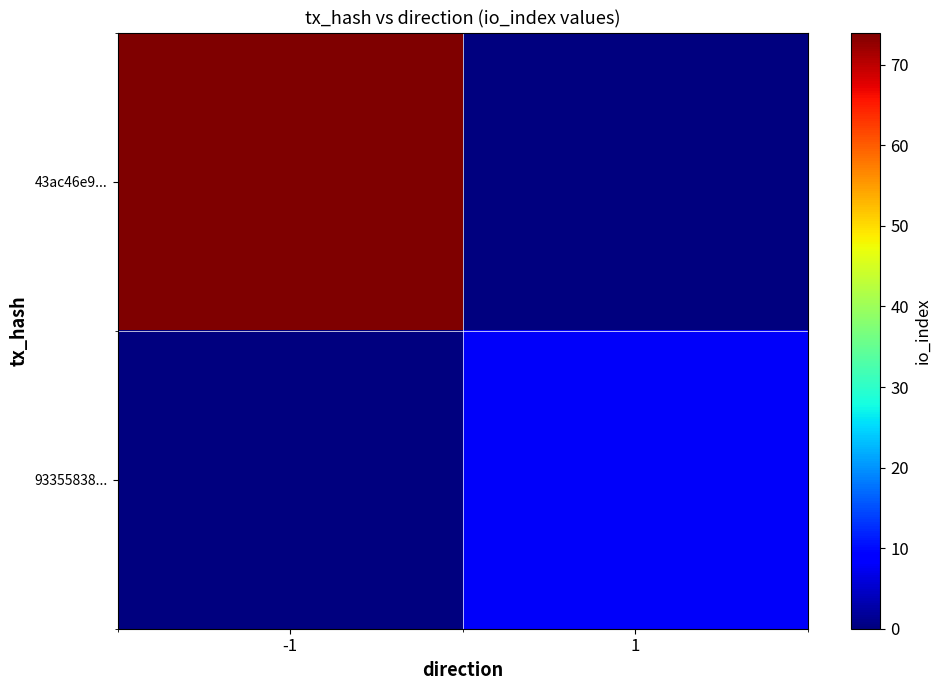

Which label corresponds to the smallest value in the chart?

1